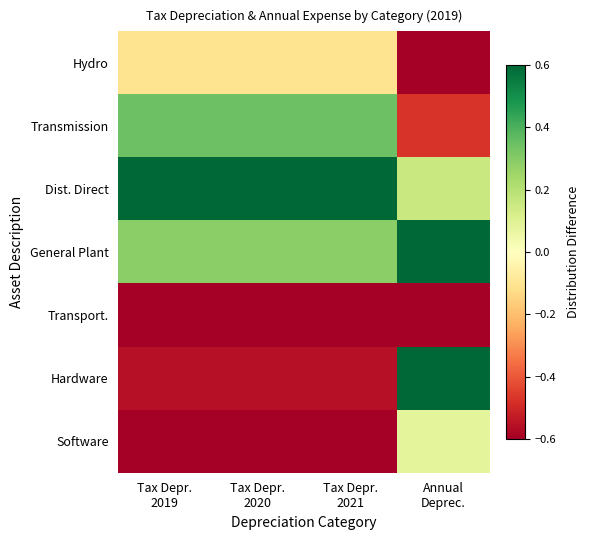

Reading left to right, transcribe all the data shown in this chart.

Hydro: Tax Depr.
2019=-0.1	Tax Depr.
2020=-0.1	Tax Depr.
2021=-0.1	Annual
Deprec.=-0.6
Transmission: Tax Depr.
2019=0.3	Tax Depr.
2020=0.3	Tax Depr.
2021=0.3	Annual
Deprec.=-0.5
Dist. Direct: Tax Depr.
2019=1.5	Tax Depr.
2020=1.5	Tax Depr.
2021=1.5	Annual
Deprec.=0.2
General Plant: Tax Depr.
2019=0.3	Tax Depr.
2020=0.3	Tax Depr.
2021=0.3	Annual
Deprec.=0.9
Transport.: Tax Depr.
2019=-0.7	Tax Depr.
2020=-0.7	Tax Depr.
2021=-0.7	Annual
Deprec.=-0.7
Hardware: Tax Depr.
2019=-0.6	Tax Depr.
2020=-0.6	Tax Depr.
2021=-0.6	Annual
Deprec.=0.7
Software: Tax Depr.
2019=-0.7	Tax Depr.
2020=-0.7	Tax Depr.
2021=-0.7	Annual
Deprec.=0.1